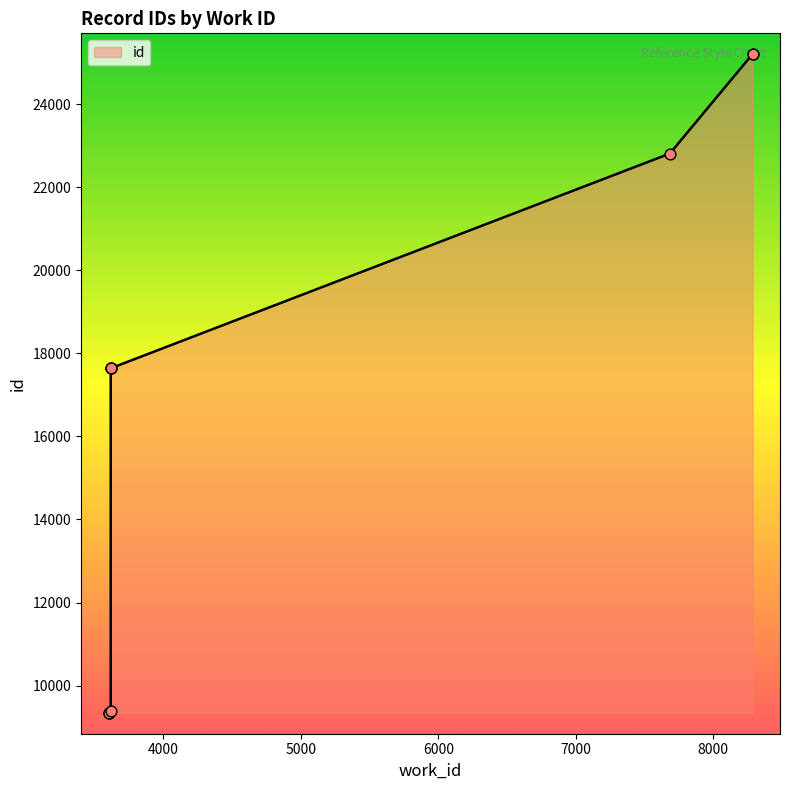

Between 3617 and 3601, which is larger?

3617